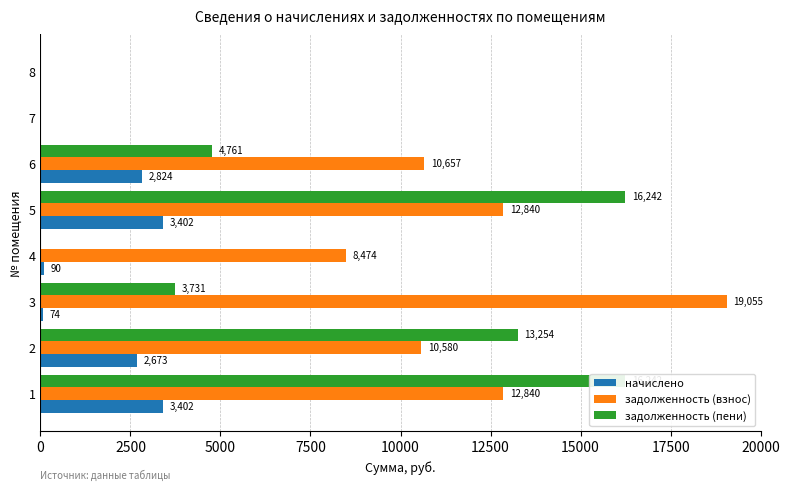

What are all the series names shown in the legend?

начислено, задолженность (взнос), задолженность (пени)